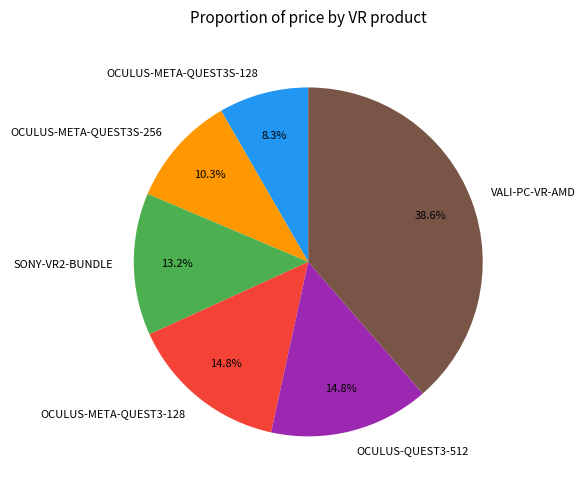

To the nearest percent, what is the combined percentage of VALI-PC-VR-AMD and OCULUS-QUEST3-512?

53%